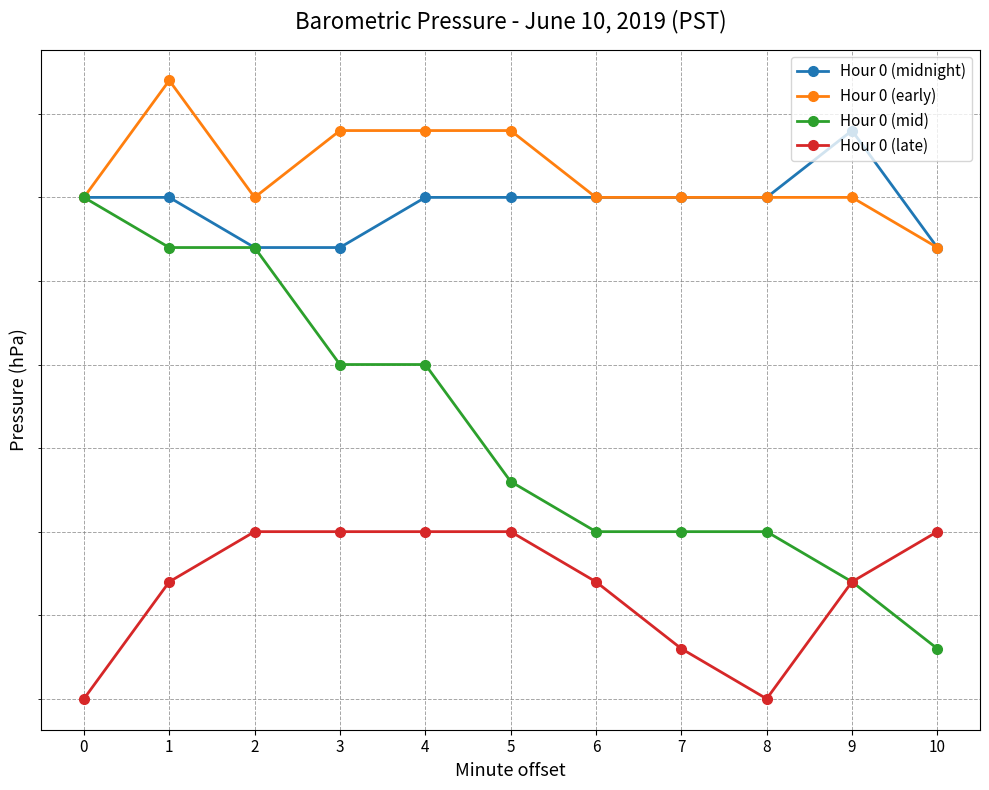

Read the Hour 0 (midnight) value at 4.

1029.9